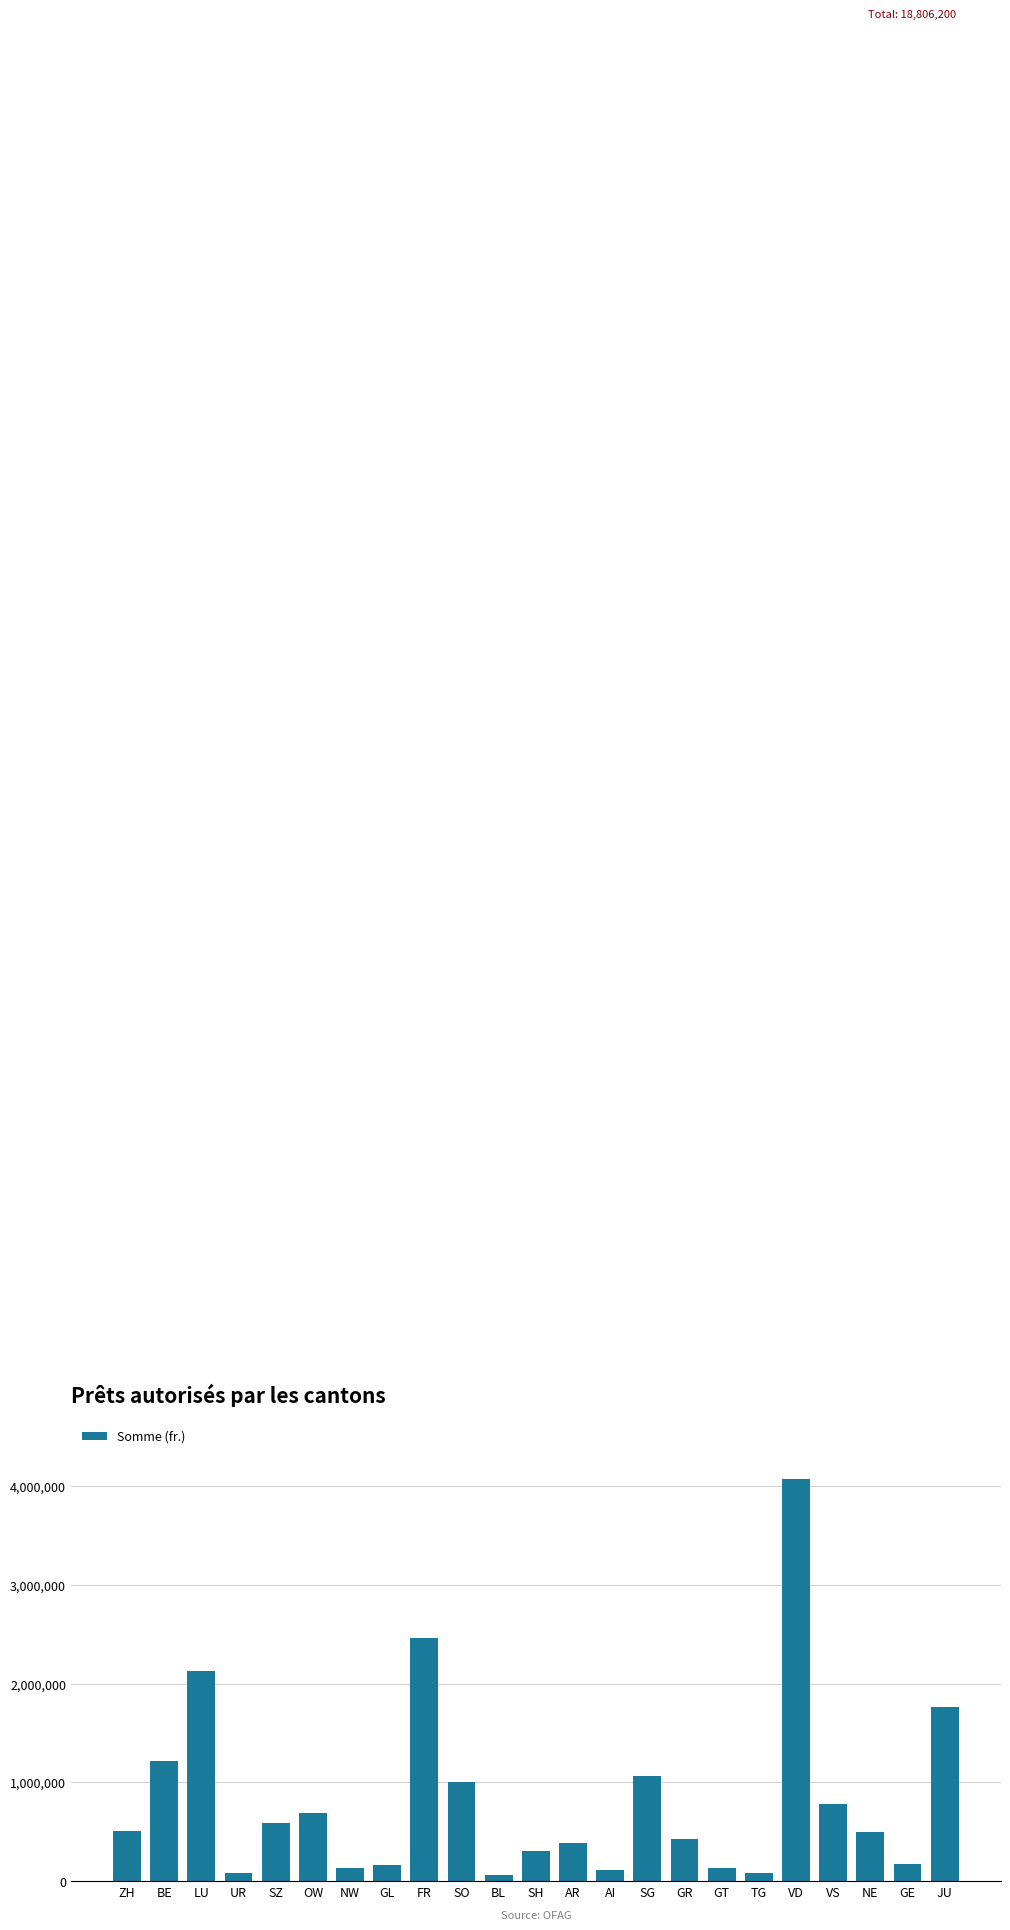

What is the minimum value shown in the chart?

60000